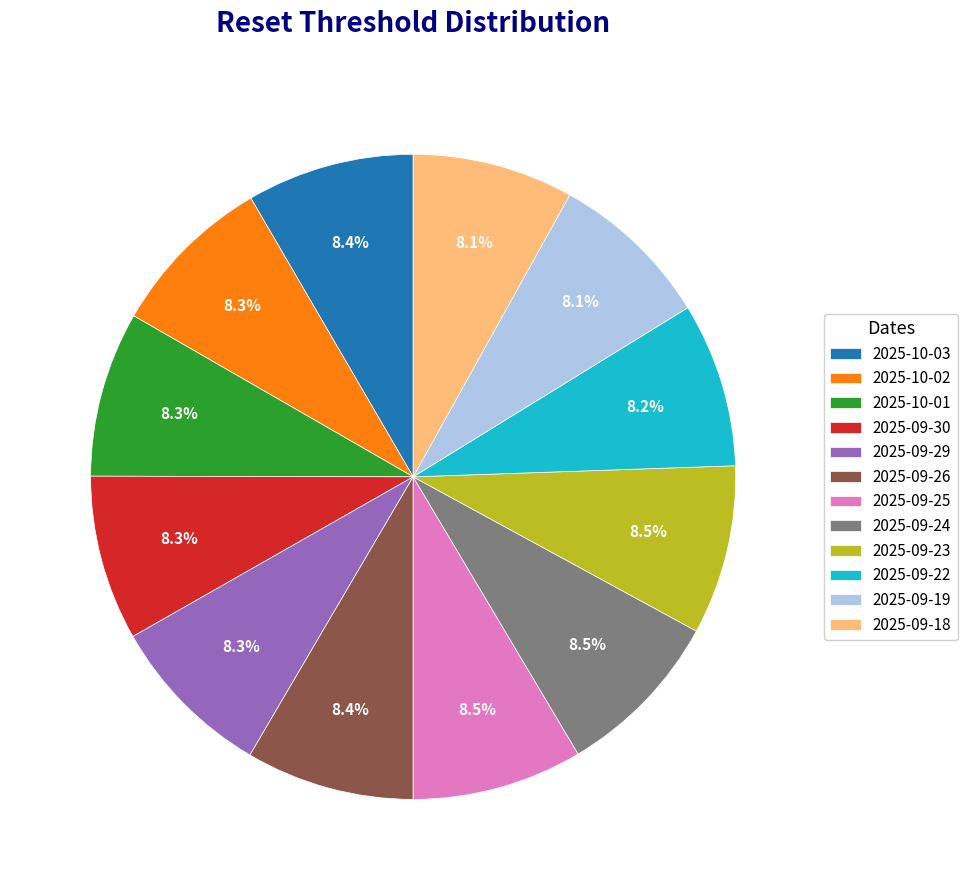

Count the number of slices in the pie.

12